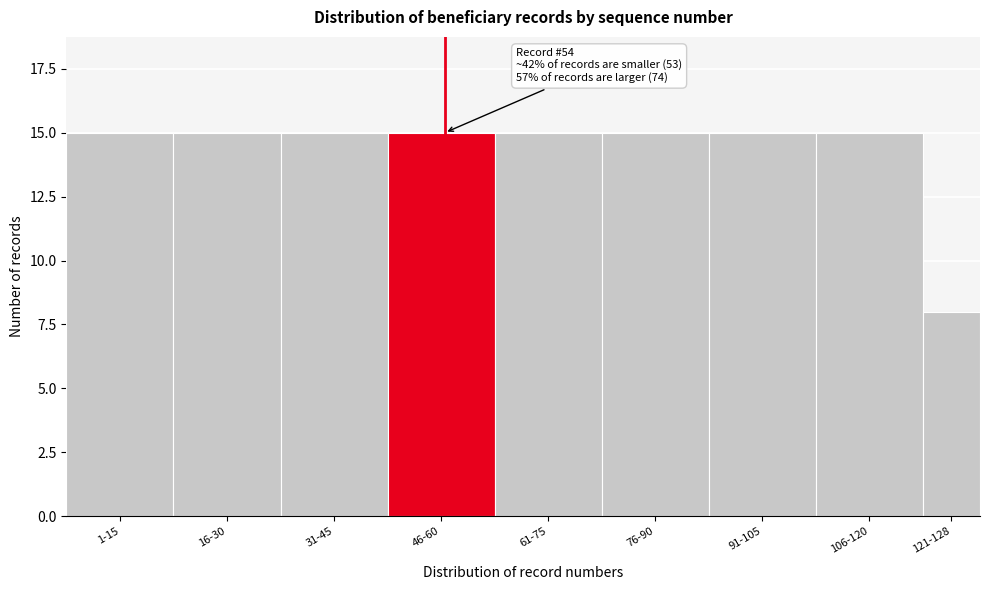

Reading left to right, what are all the values shown in this chart?

15	15	15	15	15	15	15	15	8